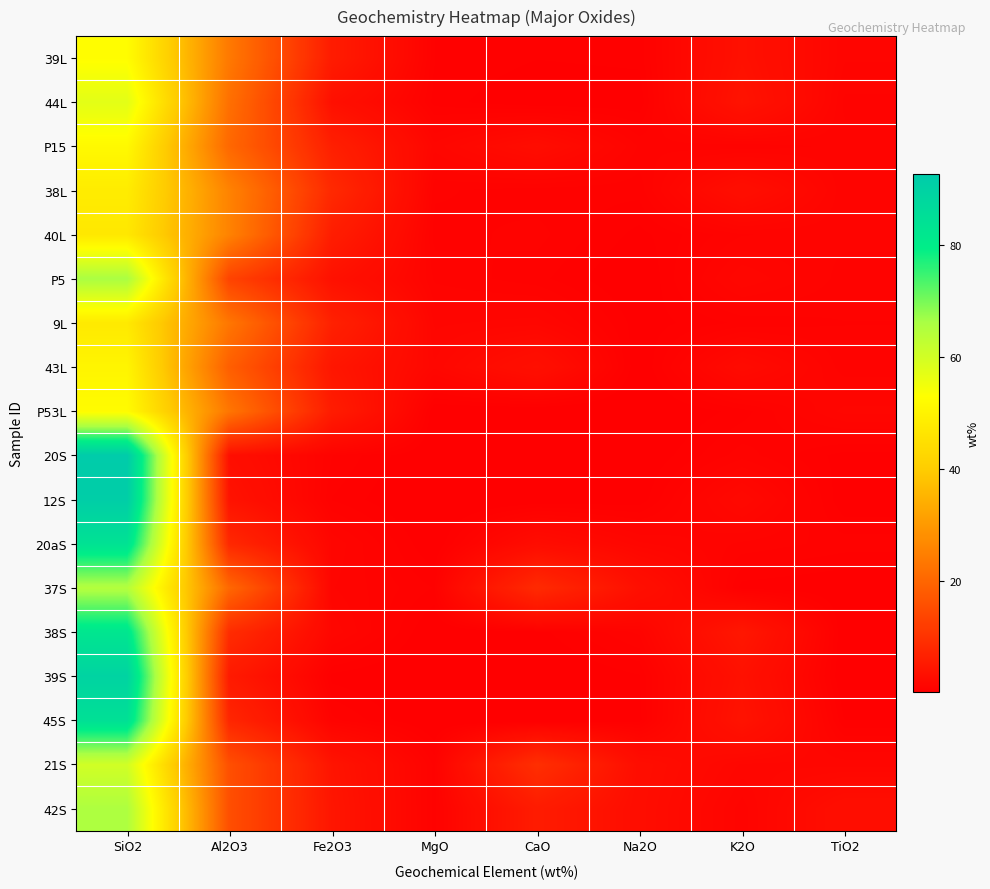

Reading left to right, list all the values displayed in this chart.

39L: SiO2=52.5	Al2O3=23.6	Fe2O3=5.5	MgO=0.6	CaO=0.4	Na2O=0.4	K2O=3.4	TiO2=1.1
44L: SiO2=57.3	Al2O3=21.8	Fe2O3=3.2	MgO=0.5	CaO=0.2	Na2O=0.2	K2O=3.9	TiO2=0.9
P15: SiO2=51.5	Al2O3=20.3	Fe2O3=6.2	MgO=1.4	CaO=2.6	Na2O=0.9	K2O=0.8	TiO2=1.0
38L: SiO2=48.2	Al2O3=25.5	Fe2O3=8.1	MgO=0.8	CaO=0.6	Na2O=0.6	K2O=2.9	TiO2=0.9
40L: SiO2=47.1	Al2O3=25.4	Fe2O3=5.8	MgO=0.7	CaO=0.8	Na2O=0.3	K2O=0.9	TiO2=1.0
P5: SiO2=65.9	Al2O3=13.1	Fe2O3=3.4	MgO=0.9	CaO=0.6	Na2O=0.1	K2O=1.5	TiO2=0.8
9L: SiO2=47.4	Al2O3=23.1	Fe2O3=6.5	MgO=1.2	CaO=1.4	Na2O=0.2	K2O=0.6	TiO2=0.7
43L: SiO2=50.5	Al2O3=18.5	Fe2O3=4.4	MgO=1.5	CaO=3.2	Na2O=0.1	K2O=2.2	TiO2=0.8
P53L: SiO2=52.1	Al2O3=23.0	Fe2O3=5.5	MgO=0.1	CaO=0.1	Na2O=0.0	K2O=0.5	TiO2=1.4
20S: SiO2=92.6	Al2O3=3.0	Fe2O3=0.8	MgO=0.1	CaO=0.2	Na2O=0.1	K2O=0.8	TiO2=0.3
12S: SiO2=91.6	Al2O3=3.7	Fe2O3=0.6	MgO=0.0	CaO=0.1	Na2O=0.2	K2O=1.8	TiO2=0.2
20aS: SiO2=83.8	Al2O3=7.8	Fe2O3=1.3	MgO=0.1	CaO=2.5	Na2O=1.3	K2O=0.9	TiO2=0.7
37S: SiO2=64.6	Al2O3=20.3	Fe2O3=1.1	MgO=0.6	CaO=8.3	Na2O=3.1	K2O=0.3	TiO2=0.2
38S: SiO2=82.3	Al2O3=8.7	Fe2O3=1.4	MgO=0.1	CaO=0.3	Na2O=1.0	K2O=4.6	TiO2=0.1
39S: SiO2=89.5	Al2O3=5.1	Fe2O3=0.3	MgO=0.0	CaO=0.1	Na2O=0.4	K2O=3.4	TiO2=0.1
45S: SiO2=84.6	Al2O3=7.4	Fe2O3=0.8	MgO=0.1	CaO=0.1	Na2O=0.3	K2O=3.8	TiO2=0.4
21S: SiO2=60.1	Al2O3=15.5	Fe2O3=4.0	MgO=0.7	CaO=9.2	Na2O=2.7	K2O=1.4	TiO2=1.4
42S: SiO2=65.4	Al2O3=15.3	Fe2O3=4.3	MgO=0.7	CaO=5.5	Na2O=2.6	K2O=1.0	TiO2=2.9